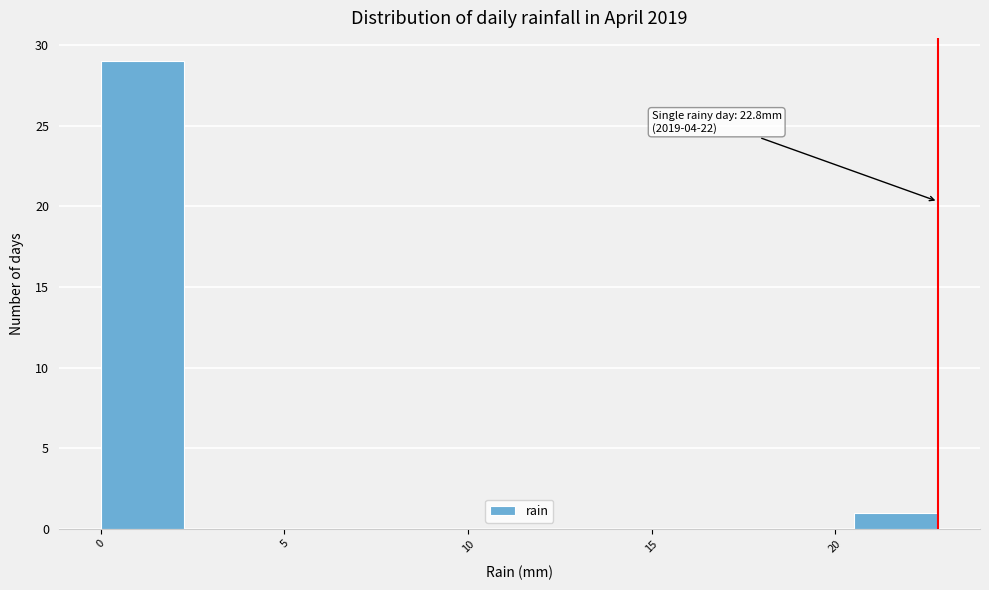

Over which range of the x-axis is the bar tallest?

0.0 to 2.5